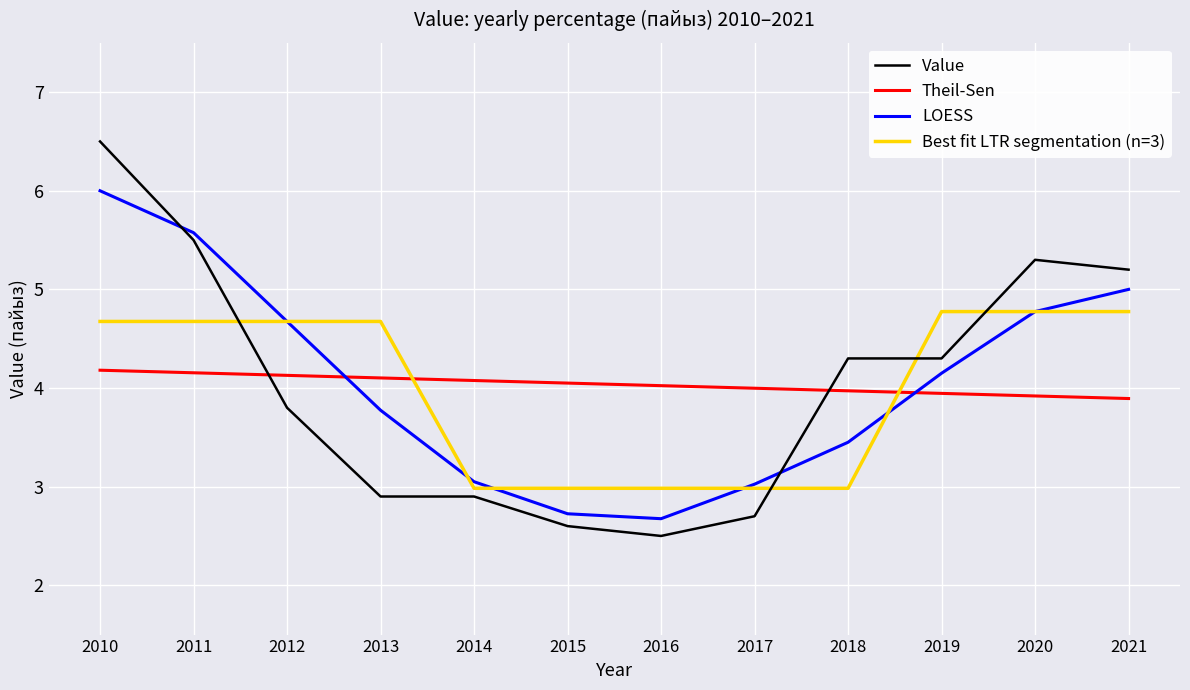

Rank the series by their maximum value, from lowest to highest.

Theil-Sen, Best fit LTR segmentation (n=3), LOESS, Value